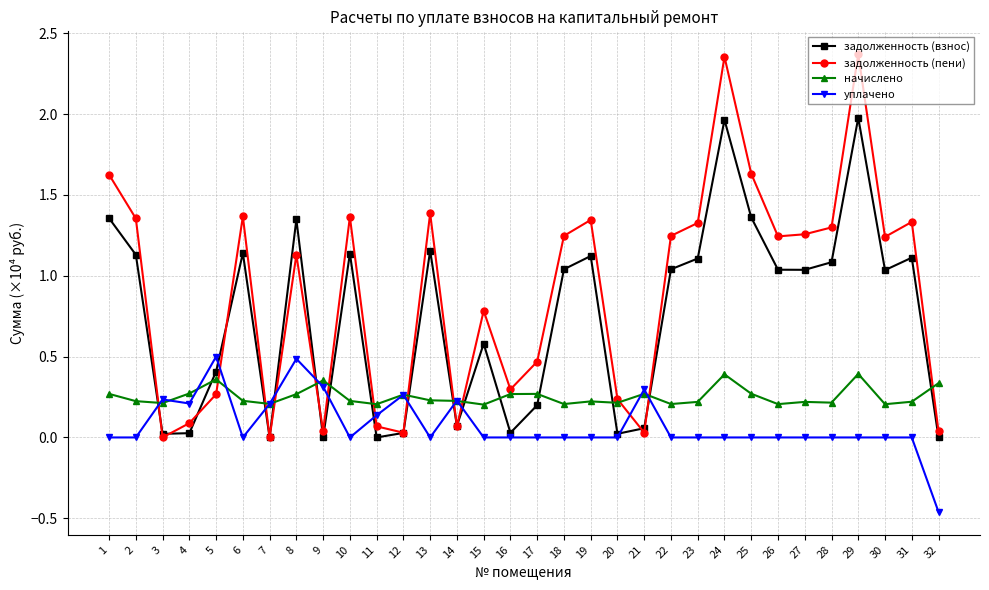

Does the chart have visible grid lines?

Yes